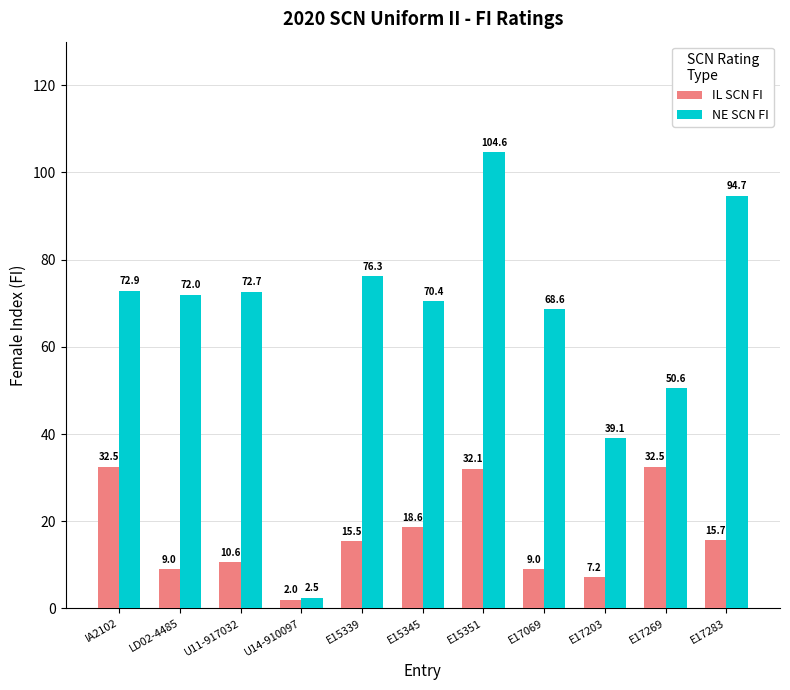

Are the bars horizontal?

No